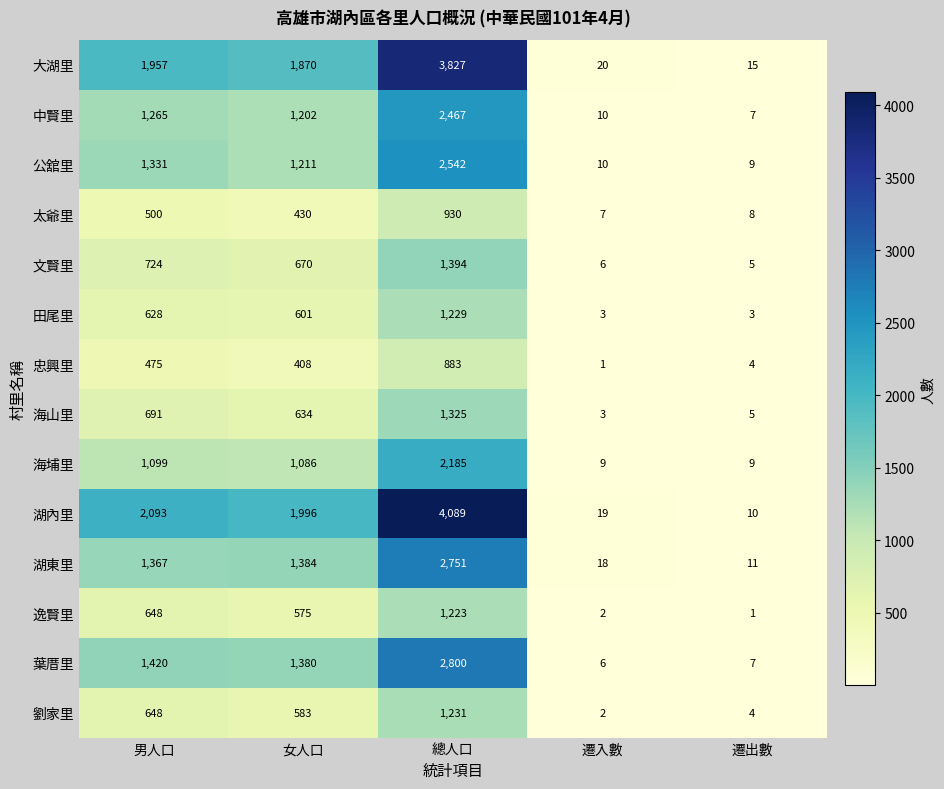

Rank the series at 女人口 from lowest to highest value.

忠興里, 太爺里, 逸賢里, 劉家里, 田尾里, 海山里, 文賢里, 海埔里, 中賢里, 公舘里, 葉厝里, 湖東里, 大湖里, 湖內里